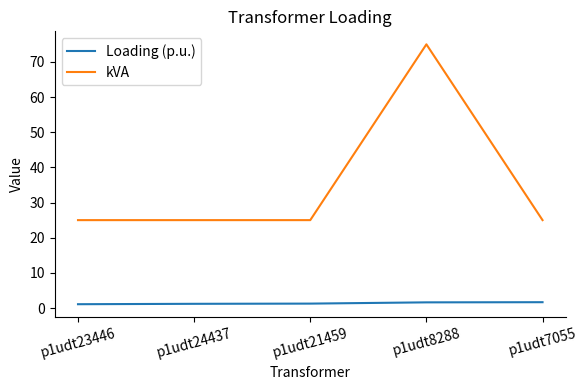

Is it true that Loading (p.u.) equals 1.3 at p1udt21459?

True